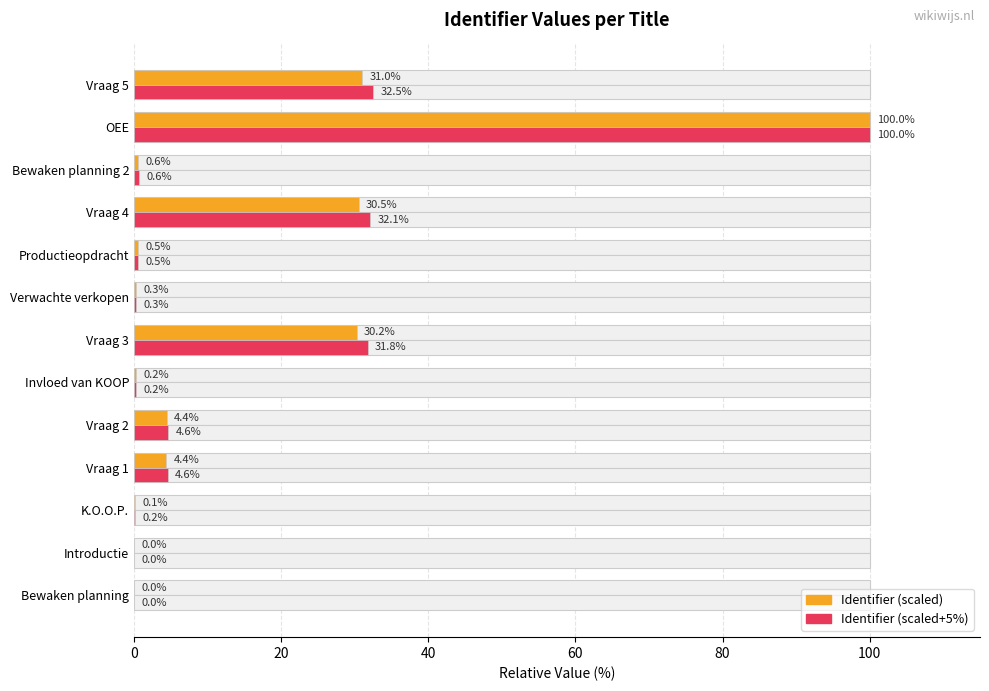

What is the value of the Identifier (scaled+5%) bar at the 11th from the left?

0.6